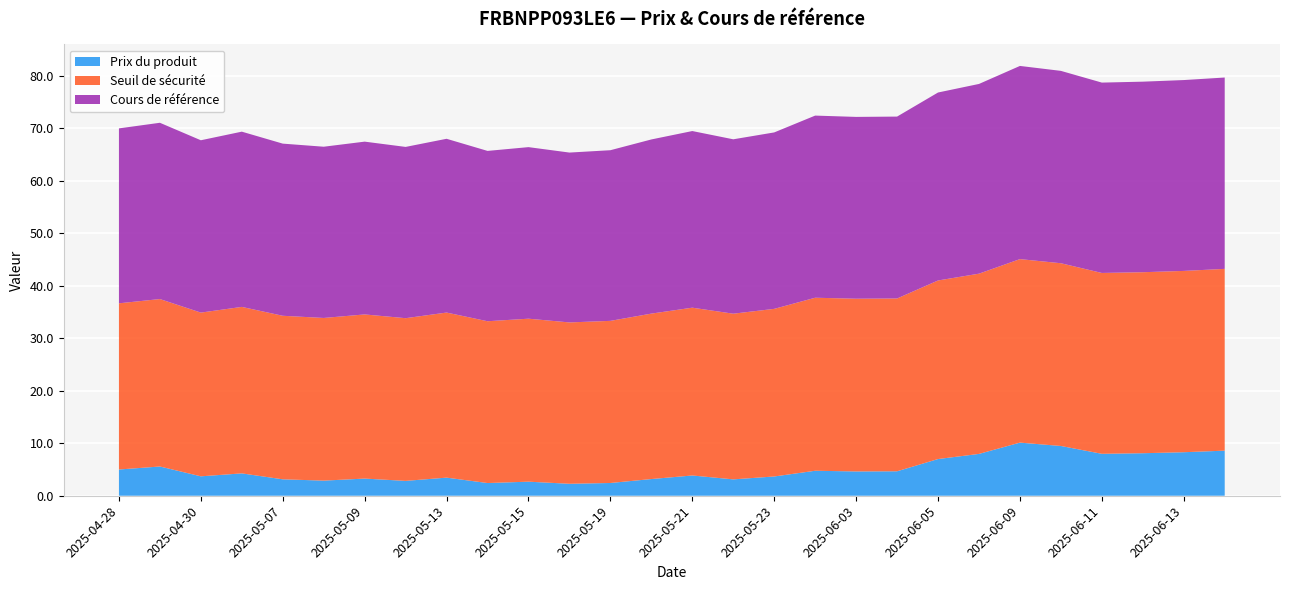

Reading left to right, extract all data points from this chart.

Prix du produit: 5.0	5.6	3.7	4.3	3.1	2.9	3.3	2.8	3.5	2.4	2.7	2.3	2.4	3.2	3.9	3.1	3.7	4.8	4.6	4.7	7.0	8.0	10.1	9.5	8.0	8.1	8.3	8.6
Seuil de sécurité: 31.7	31.9	31.2	31.7	31.2	31.0	31.3	31.0	31.4	30.8	31.0	30.7	30.9	31.5	32.0	31.6	31.9	33.0	32.9	32.9	34.0	34.3	35.0	34.8	34.4	34.5	34.5	34.6
Cours de référence: 33.3	33.6	32.8	33.4	32.8	32.6	32.9	32.6	33.1	32.4	32.7	32.4	32.5	33.2	33.6	33.2	33.6	34.7	34.6	34.6	35.8	36.1	36.8	36.6	36.3	36.3	36.4	36.4